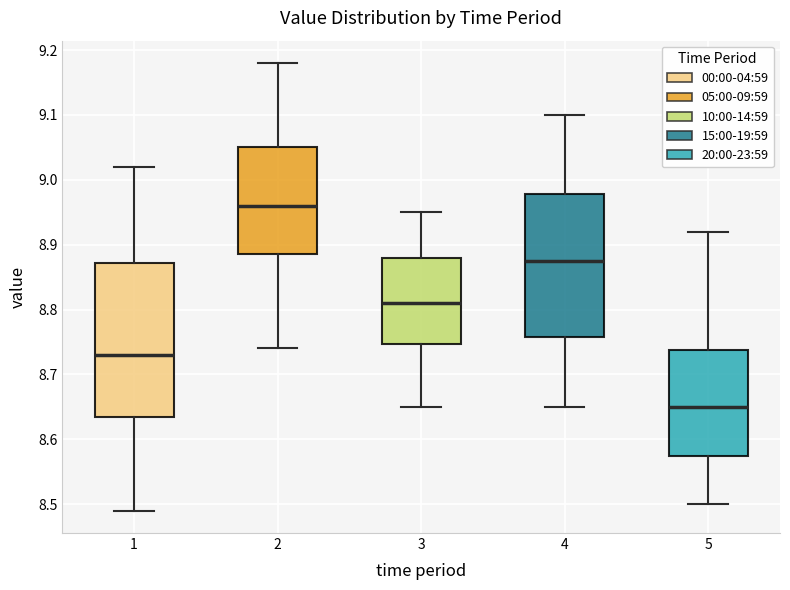

Which box has the highest median line?

2